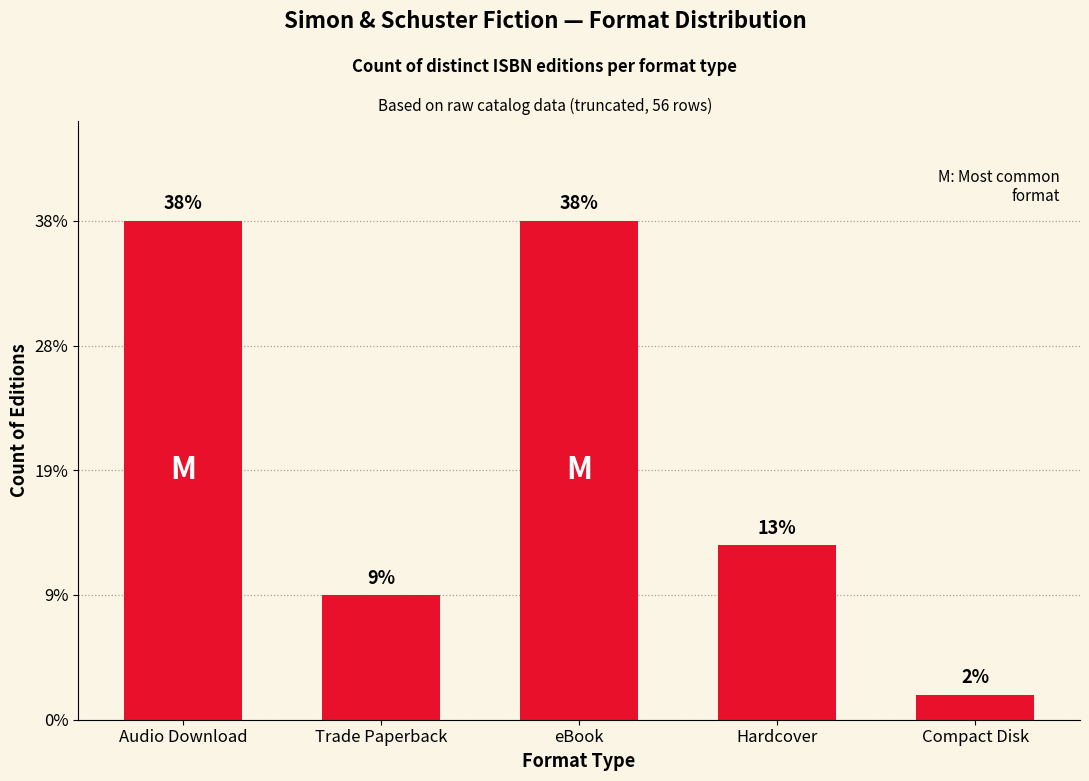

List the labels in order of value, smallest first.

Compact Disk, Trade Paperback, Hardcover, Audio Download, eBook